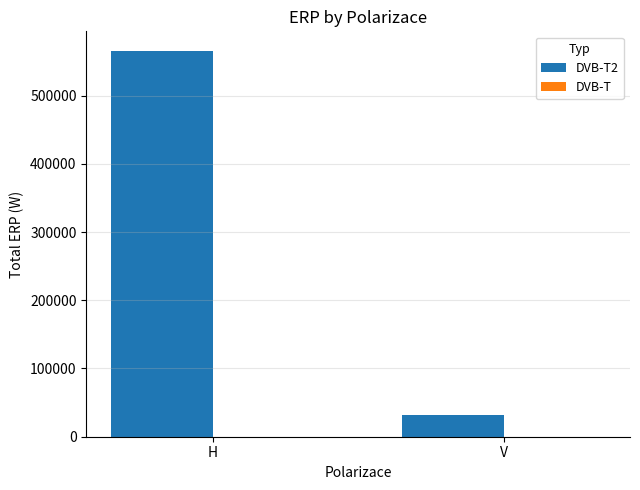

At which category is the sum across all series the highest?

H